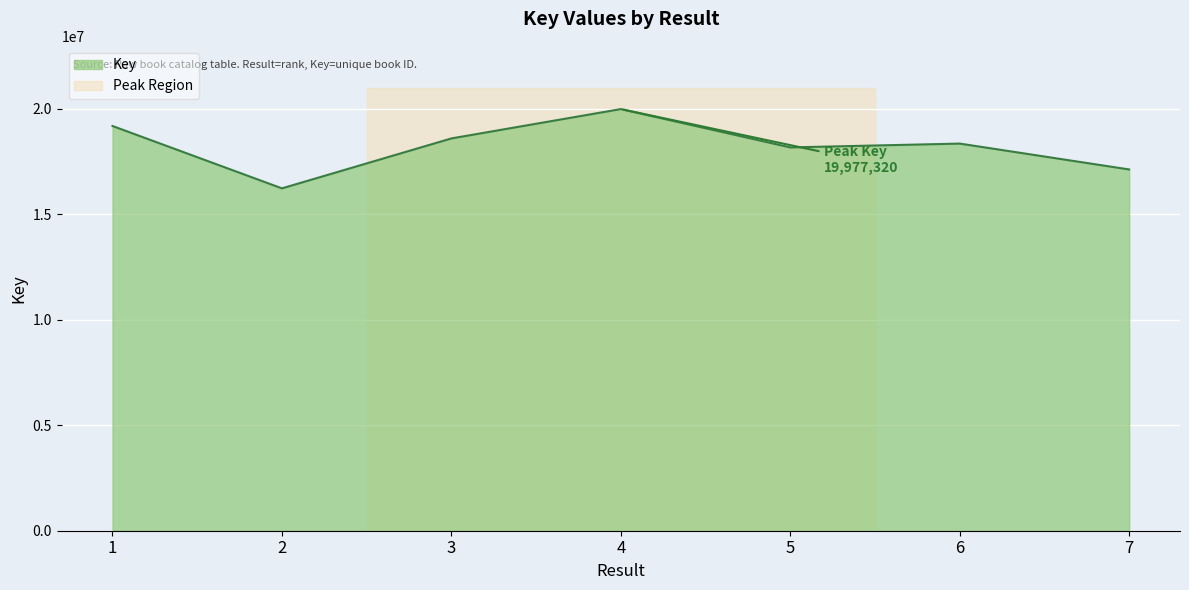

What is the change in value from 2 to 3?

+2365728